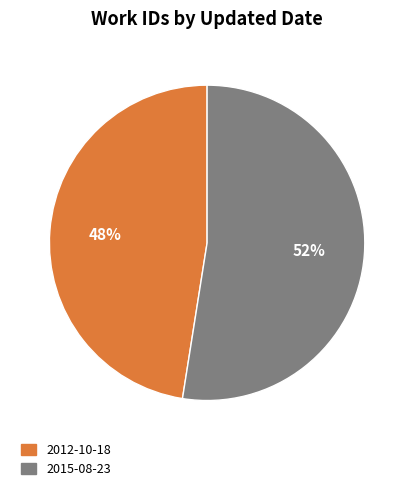

To the nearest percent, what portion does 2012-10-18 represent?

48%